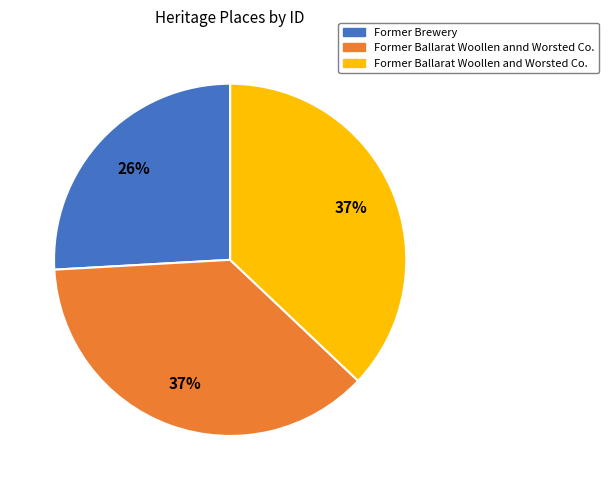

Does any single category account for the majority?

No